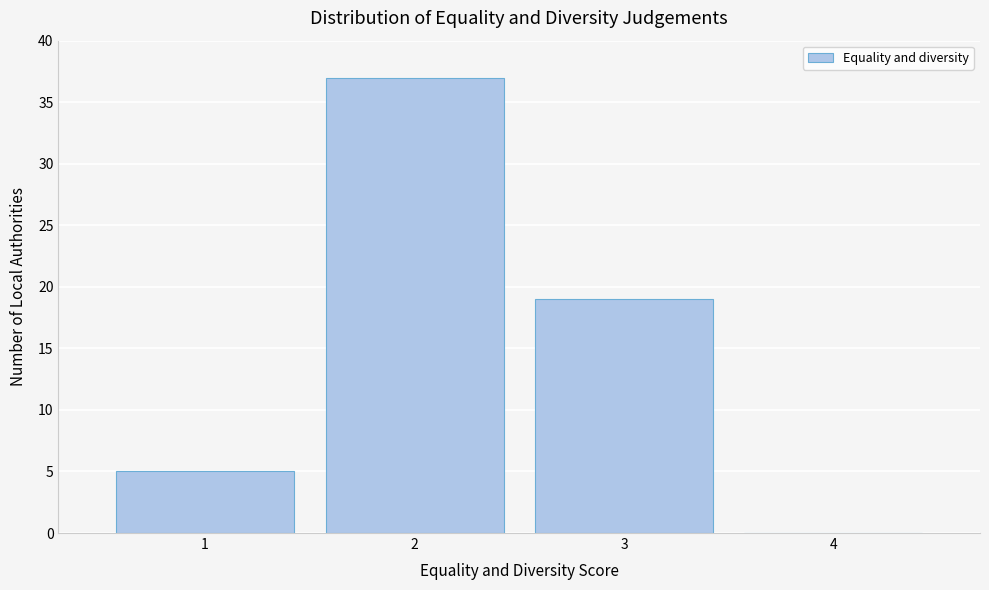

How tall is the bar that spans 2.5 to 3.5 on the x-axis? The values are not printed on the chart, so give them approximately, as read against the axis.

19